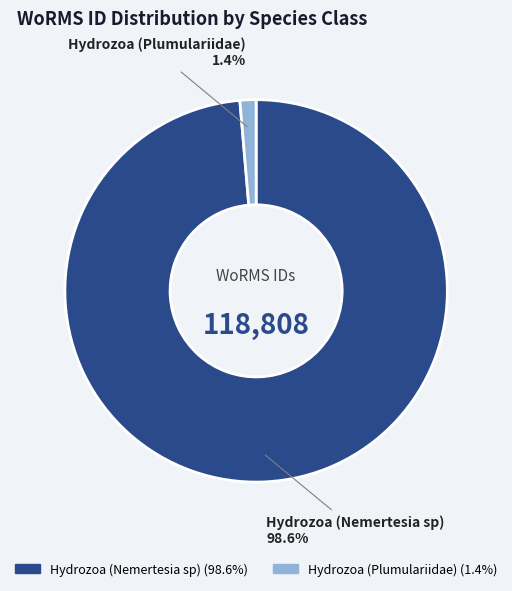

Does any single category account for the majority?

Yes